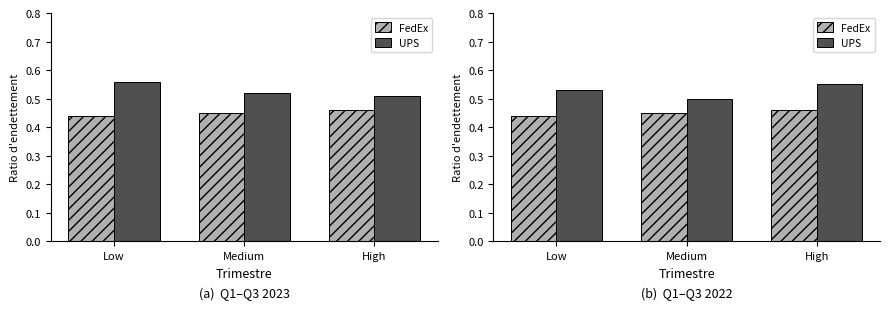

What is the spread (max minus min) of values at High?

0.1